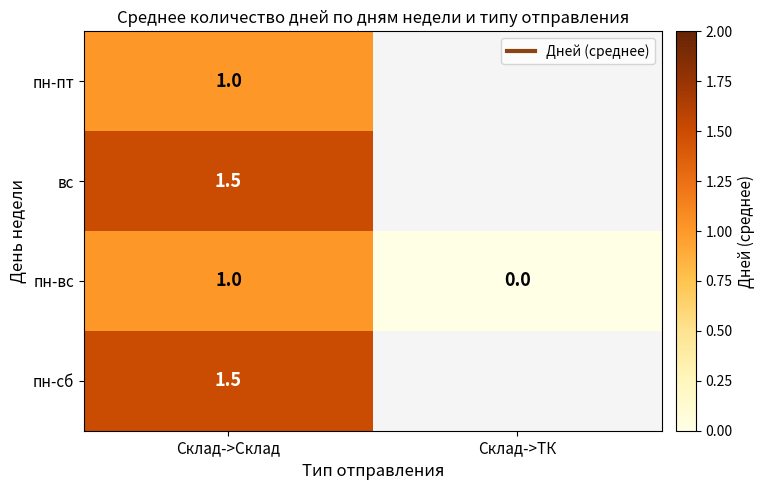

Between Склад->ТК and Склад->Склад, which is larger?

Склад->Склад